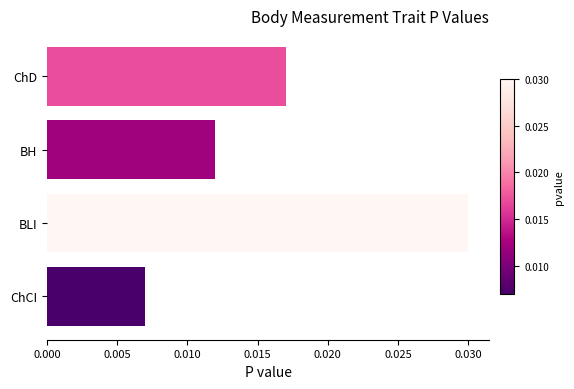

Between ChCI and BLI, which is larger?

BLI